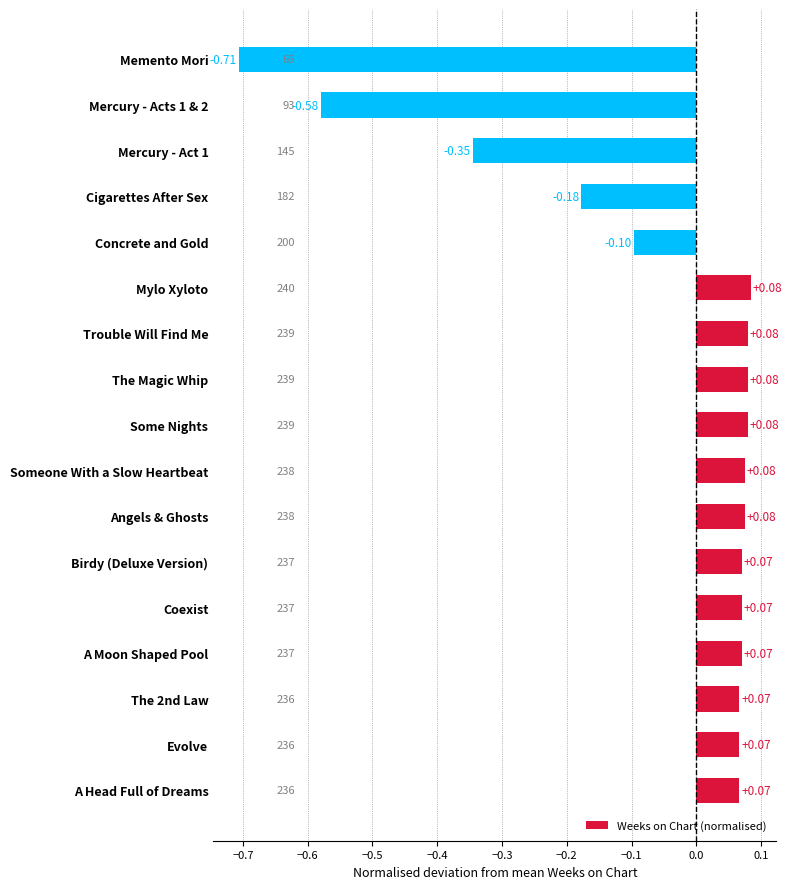

Which label corresponds to the smallest value in the chart?

Memento Mori